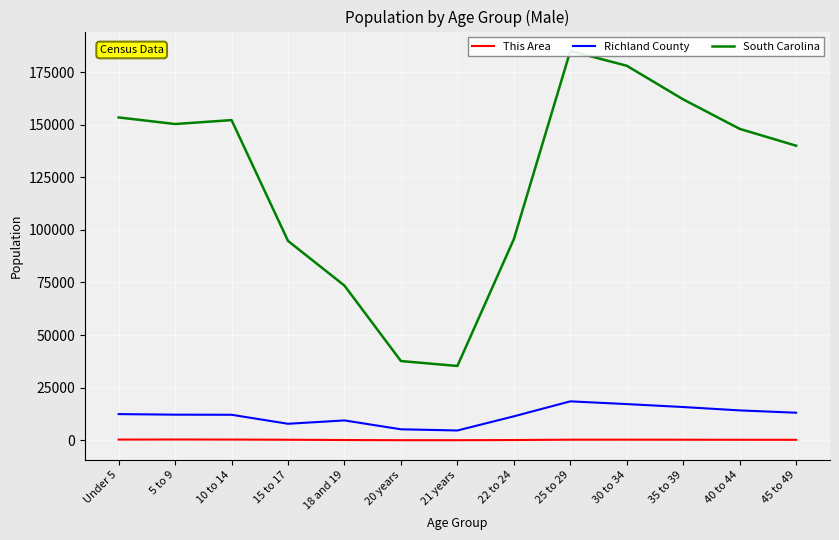

Is this an area chart (filled region under the line)?

No